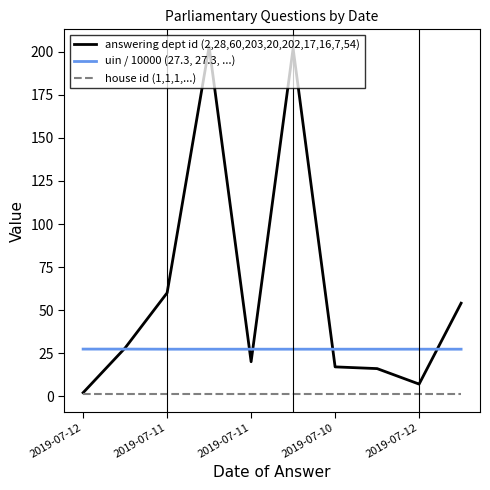

What is the greatest value displayed?

203.0